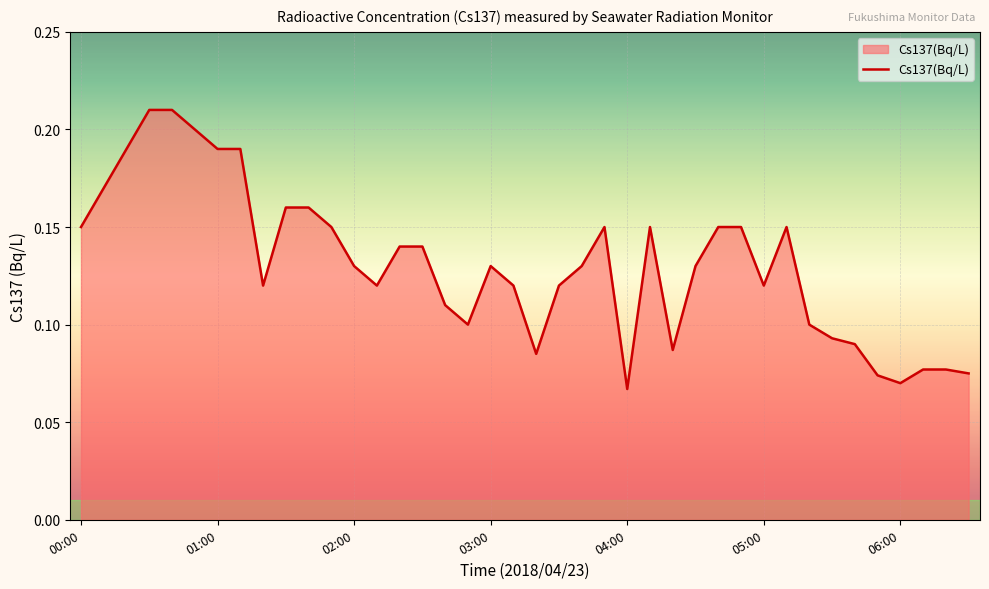

What is the sum of all values?

5.2